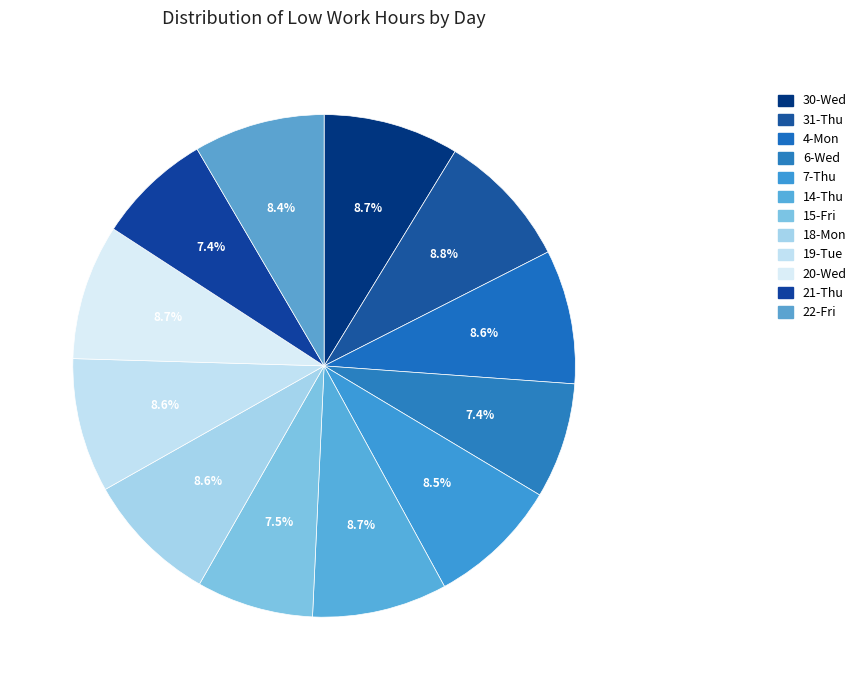

Count the number of slices in the pie.

12